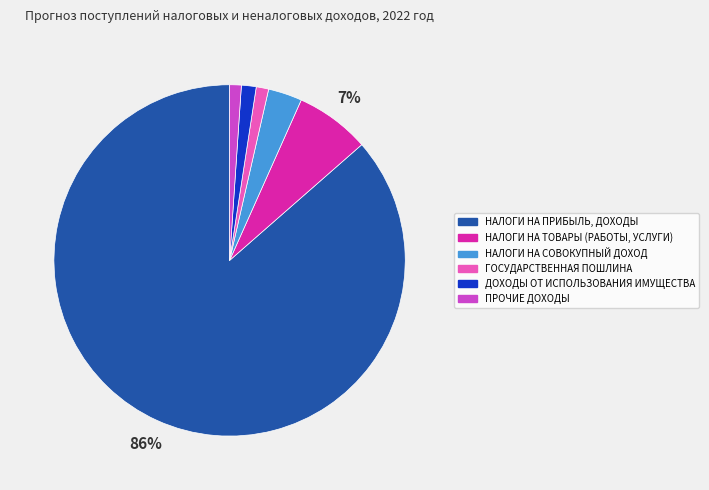

Which category has the biggest portion of the pie?

НАЛОГИ НА ПРИБЫЛЬ, ДОХОДЫ